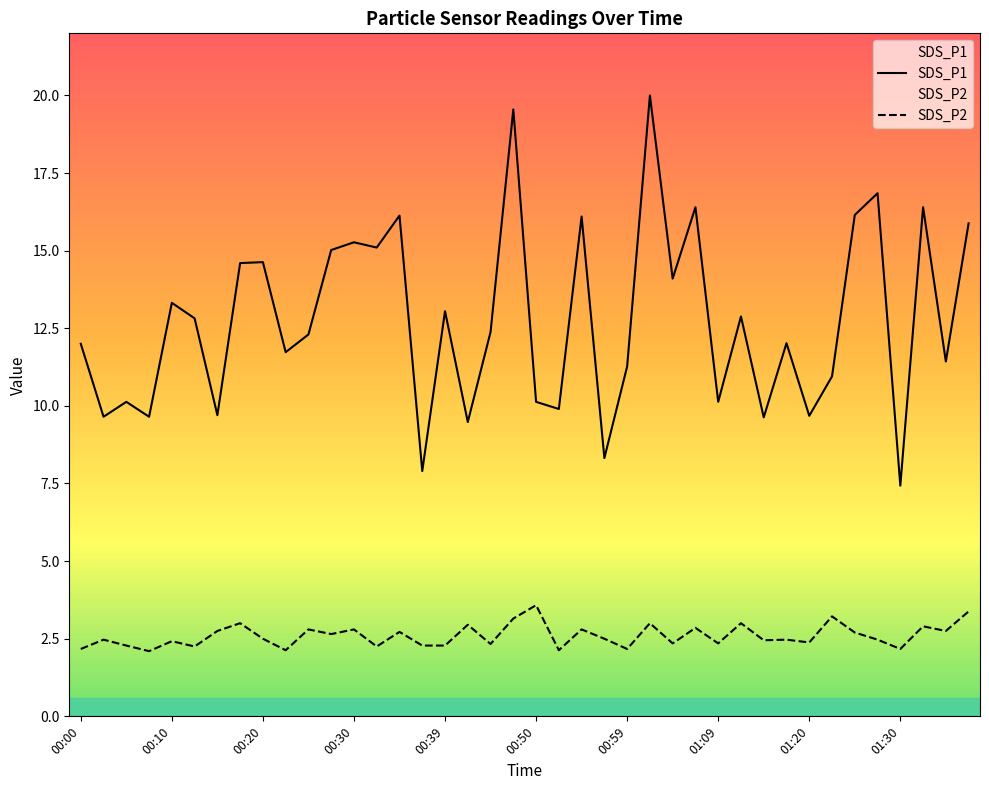

How many interior local valleys does the SDS_P1 series have?

15